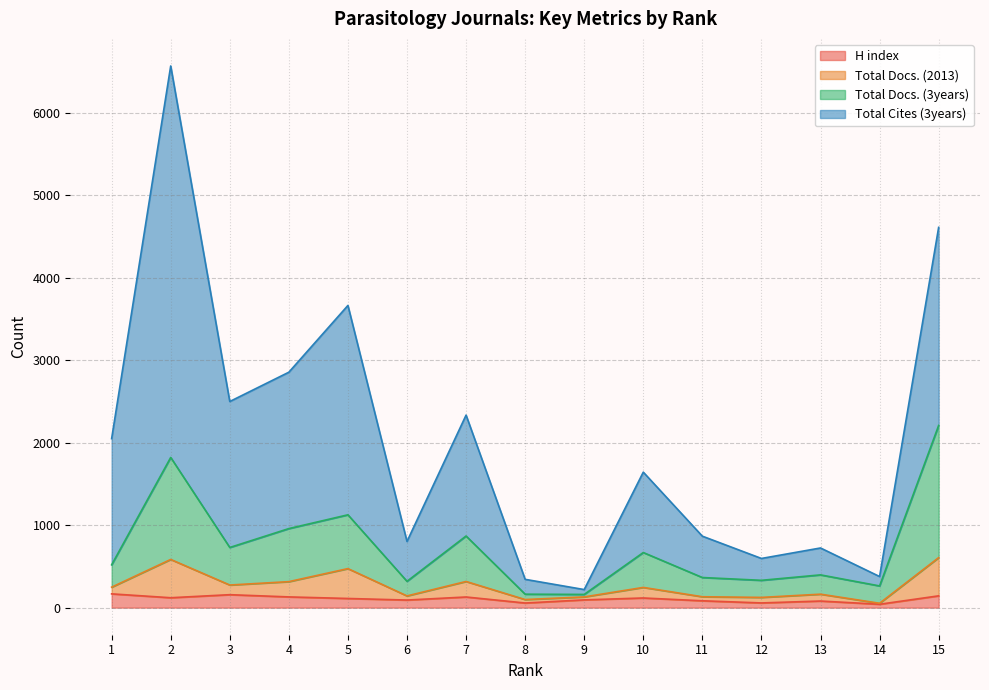

At which category does Total Cites (3years) reach its first local peak?

2